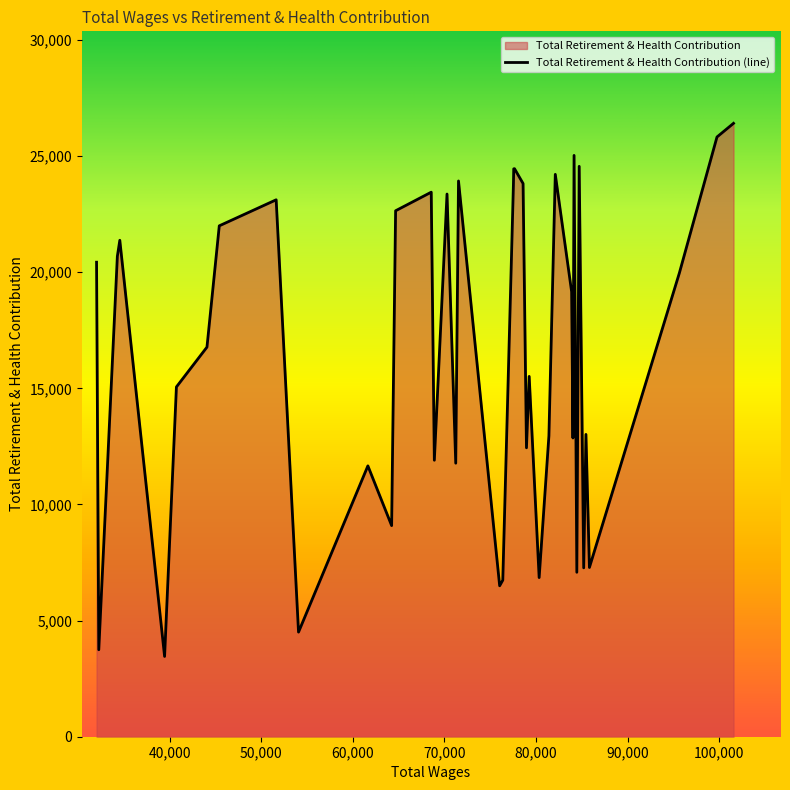

What is the smallest value displayed?

3456.4